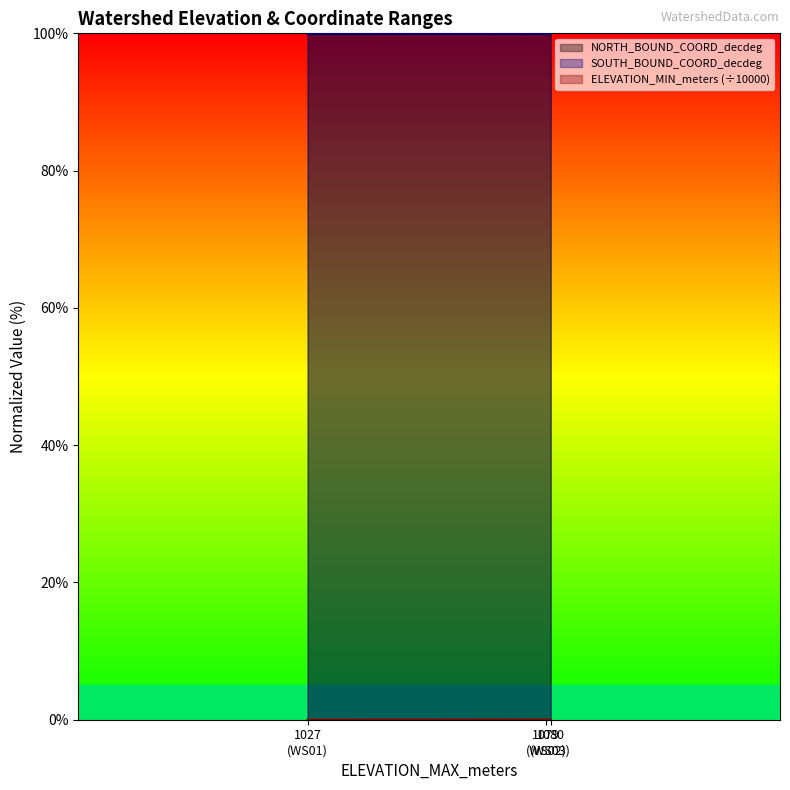

What is the minimum value for SOUTH_BOUND_COORD_decdeg?

100.0